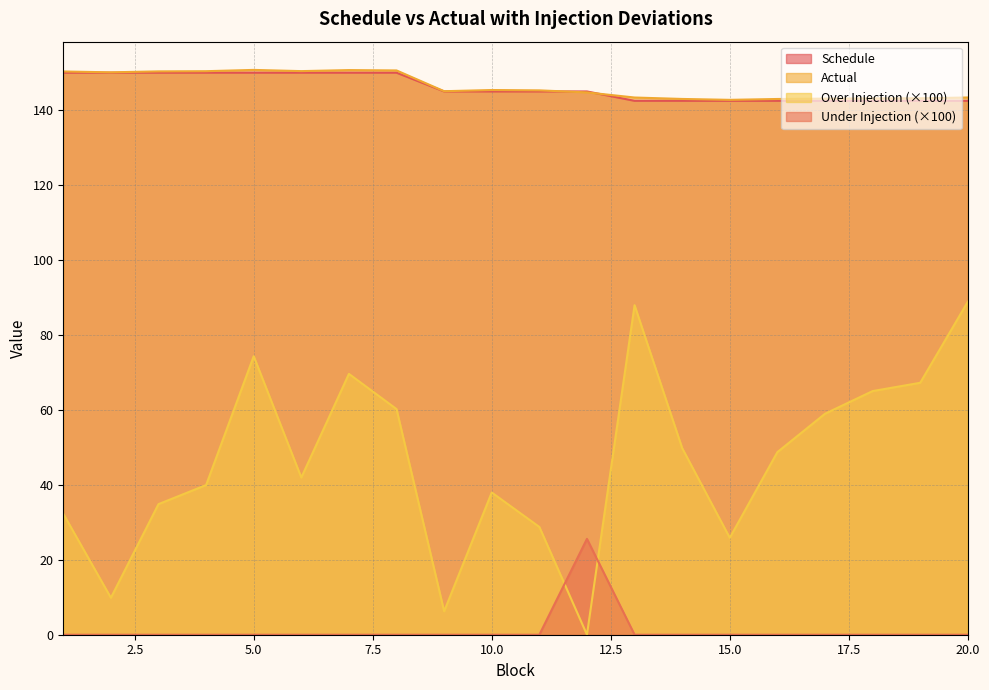

Reading left to right, transcribe all the data shown in this chart.

Schedule: 1=150.0	2=150.0	3=150.0	4=150.0	5=150.0	6=150.0	7=150.0	8=150.0	9=145.0	10=145.0	11=145.0	12=145.0	13=142.5	14=142.5	15=142.5	16=142.5	17=142.5	18=142.5	19=142.5	20=142.5
Actual: 1=150.3	2=150.1	3=150.3	4=150.4	5=150.7	6=150.4	7=150.7	8=150.6	9=145.0	10=145.4	11=145.3	12=144.7	13=143.4	14=143.0	15=142.7	16=143.0	17=143.1	18=143.1	19=143.2	20=143.4
Over Injection: 1=32.3	2=9.9	3=34.8	4=39.9	5=74.3	6=41.9	7=69.6	8=60.2	9=6.2	10=38.0	11=28.8	12=0.0	13=87.9	14=49.8	15=25.9	16=48.7	17=59.0	18=65.0	19=67.2	20=88.9
Under Injection: 1=0.0	2=0.0	3=0.0	4=0.0	5=0.0	6=0.0	7=0.0	8=0.0	9=0.0	10=0.0	11=0.0	12=25.6	13=0.0	14=0.0	15=0.0	16=0.0	17=0.0	18=0.0	19=0.0	20=0.0